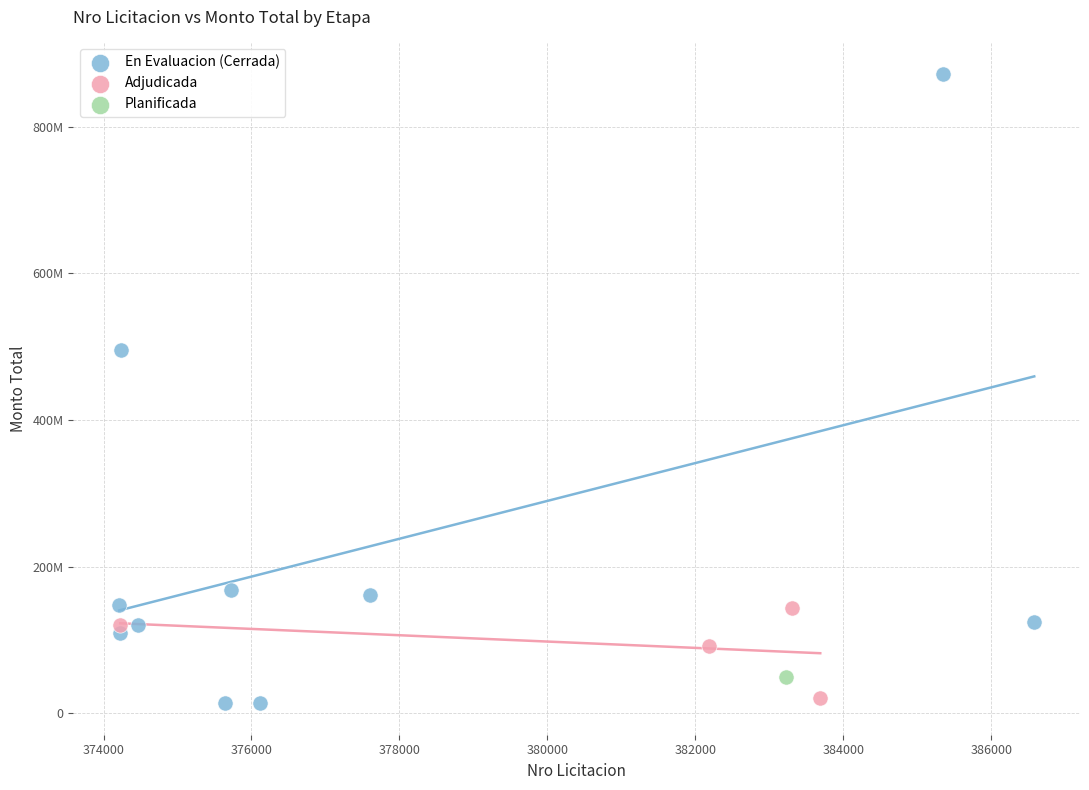

What are all the series names shown in the legend?

En Evaluacion (Cerrada), Adjudicada, Planificada